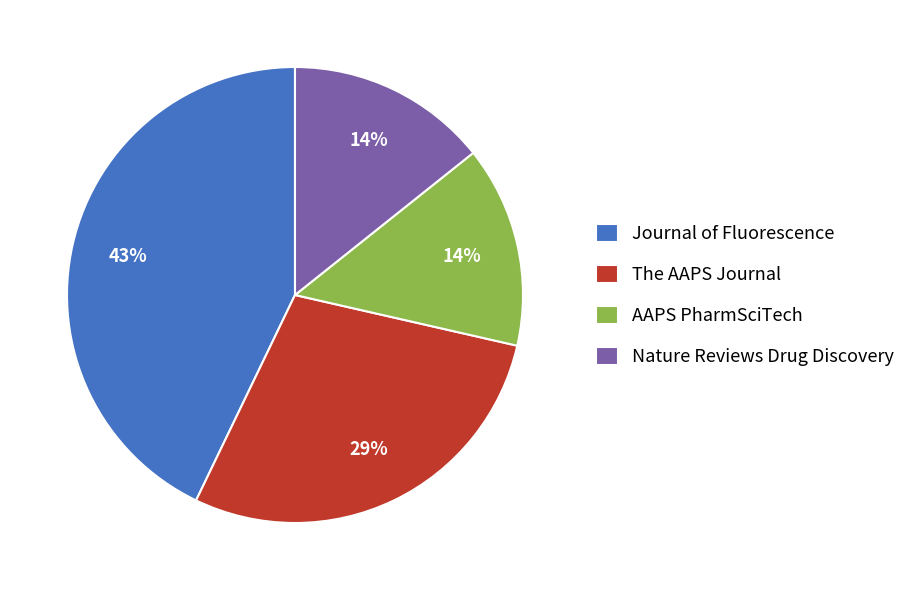

The Nature Reviews Drug Discovery slice represents 28% of the pie. True or false?

False